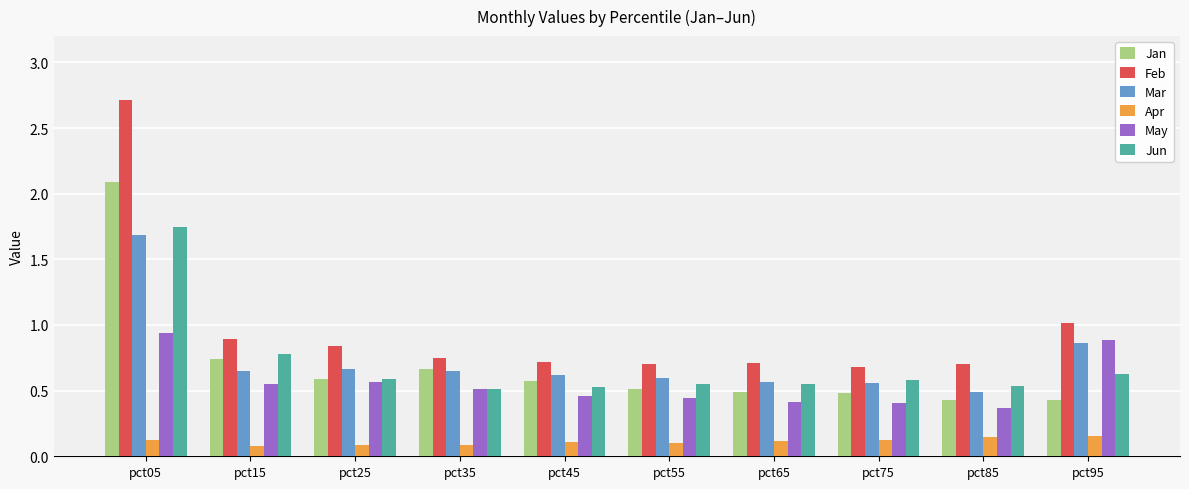

What is the value of the Apr bar at the 1st from the left?

0.1